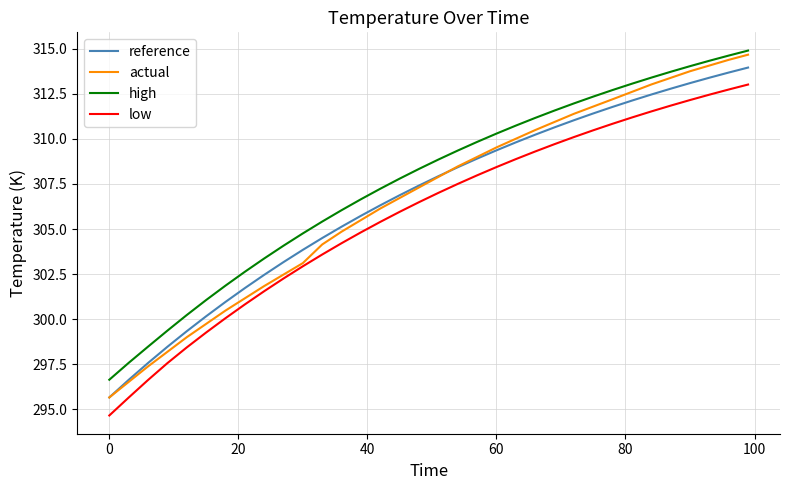

At how many categories does at least one series exceed 302?

27